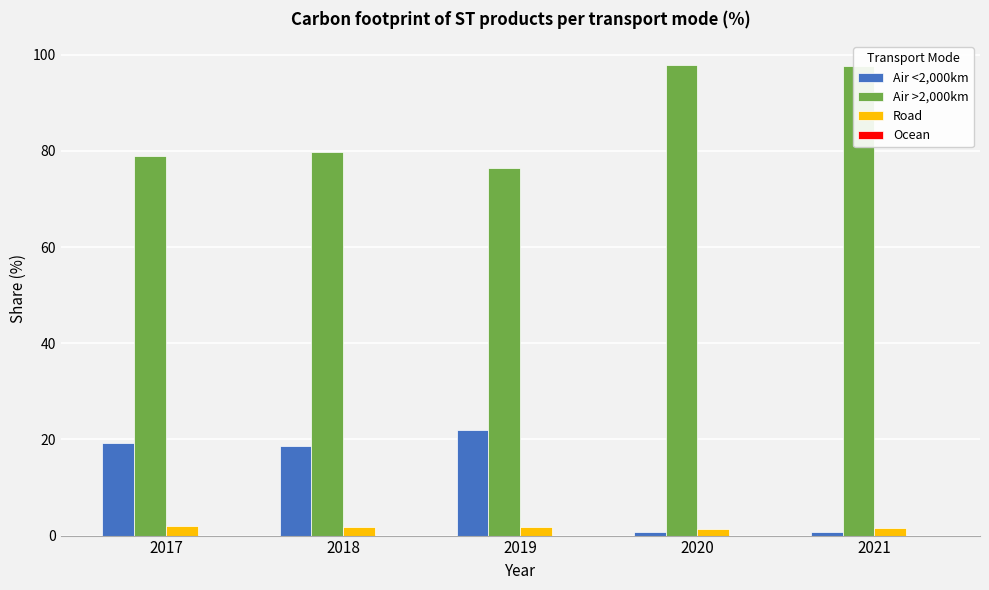

The value of Air <2,000km at 2019 is 22.0. True or false?

True